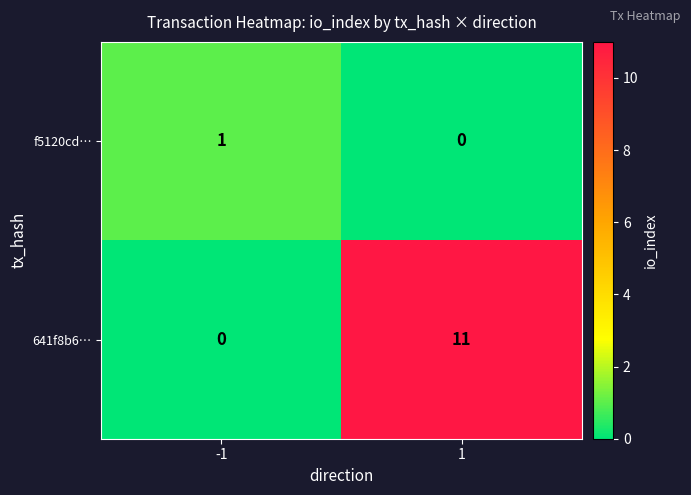

True or false: f5120cd… has a value of 1 at -1.

True